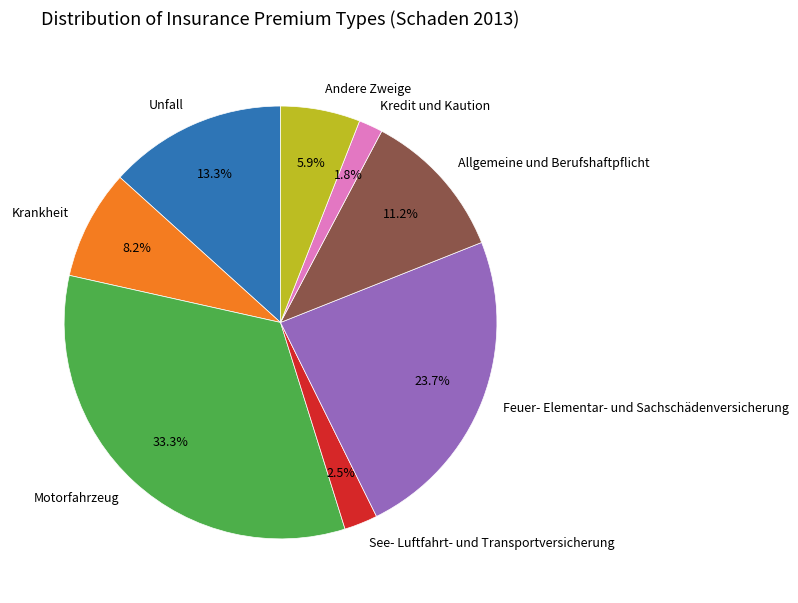

To the nearest percent, what is the combined percentage of Krankheit and Motorfahrzeug?

42%